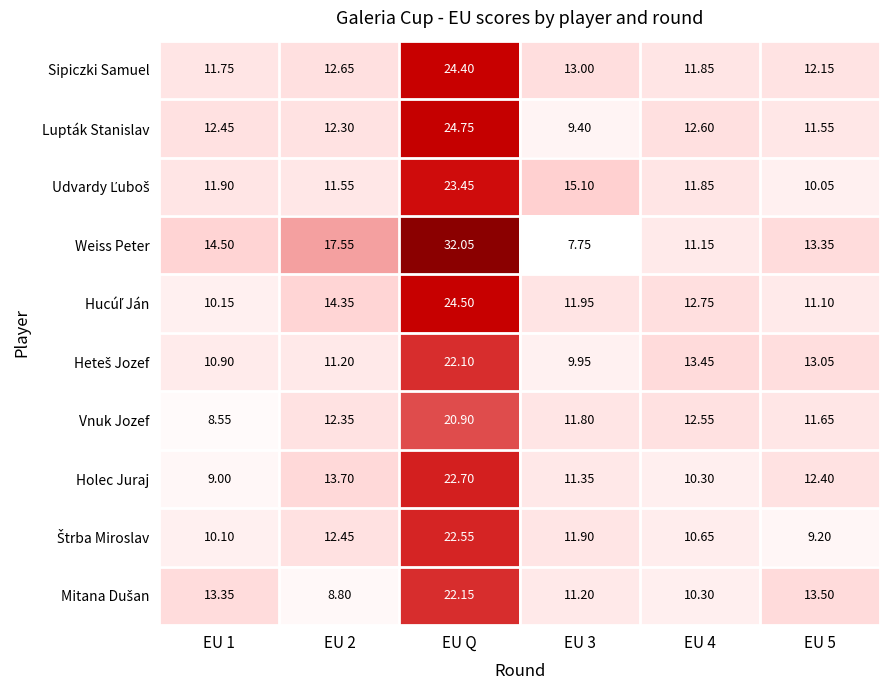

Which label corresponds to the largest value in the chart?

EU Q